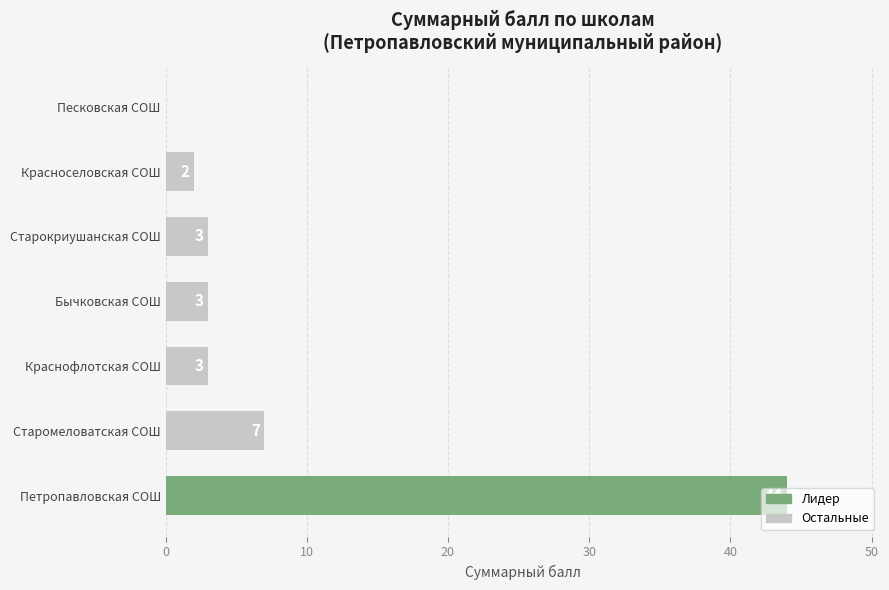

Are the bars horizontal?

Yes